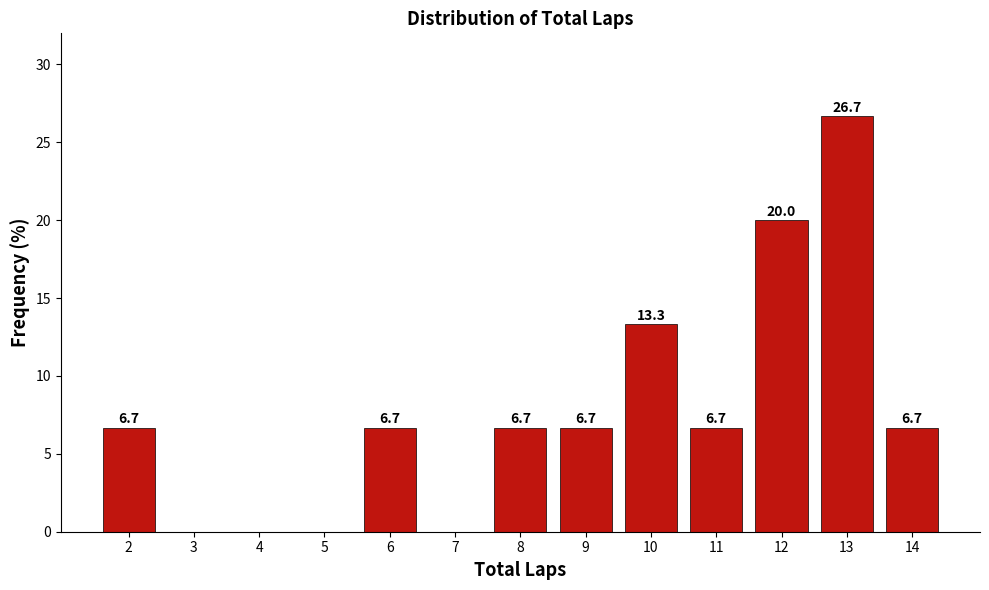

Reading left to right, what are all the values shown in this chart?

2=6.7	3=0.0	4=0.0	5=0.0	6=6.7	7=0.0	8=6.7	9=6.7	10=13.3	11=6.7	12=20.0	13=26.7	14=6.7